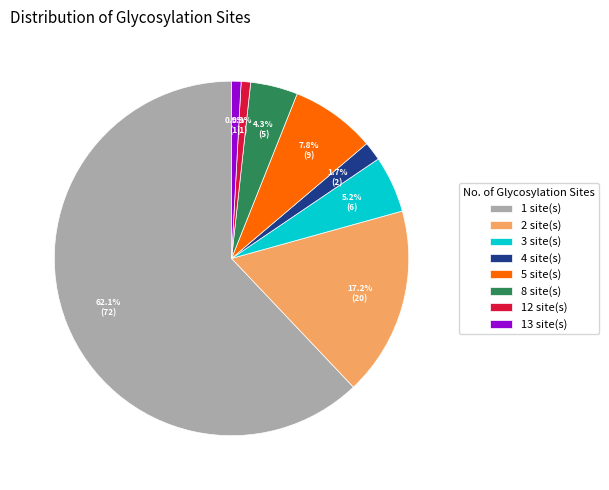

What is the largest slice in the pie chart?

1 site(s)